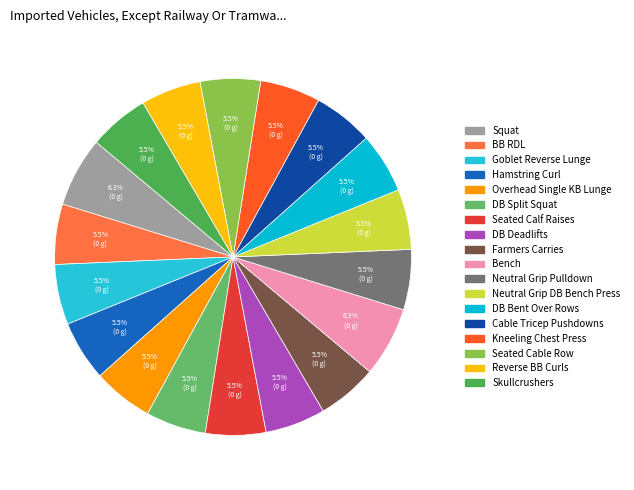

The Neutral Grip DB Bench Press slice represents 1% of the pie. True or false?

False